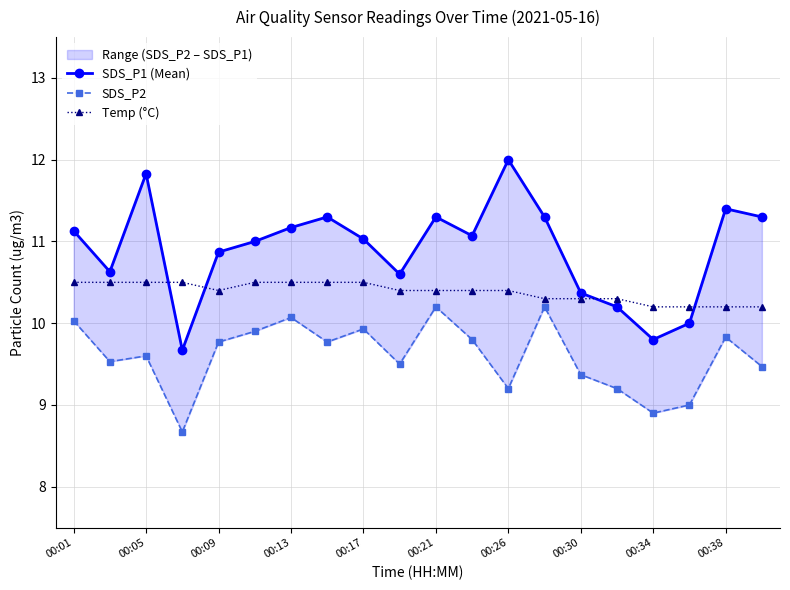

Which series has the largest total across all categories?

SDS_P1 (Mean)